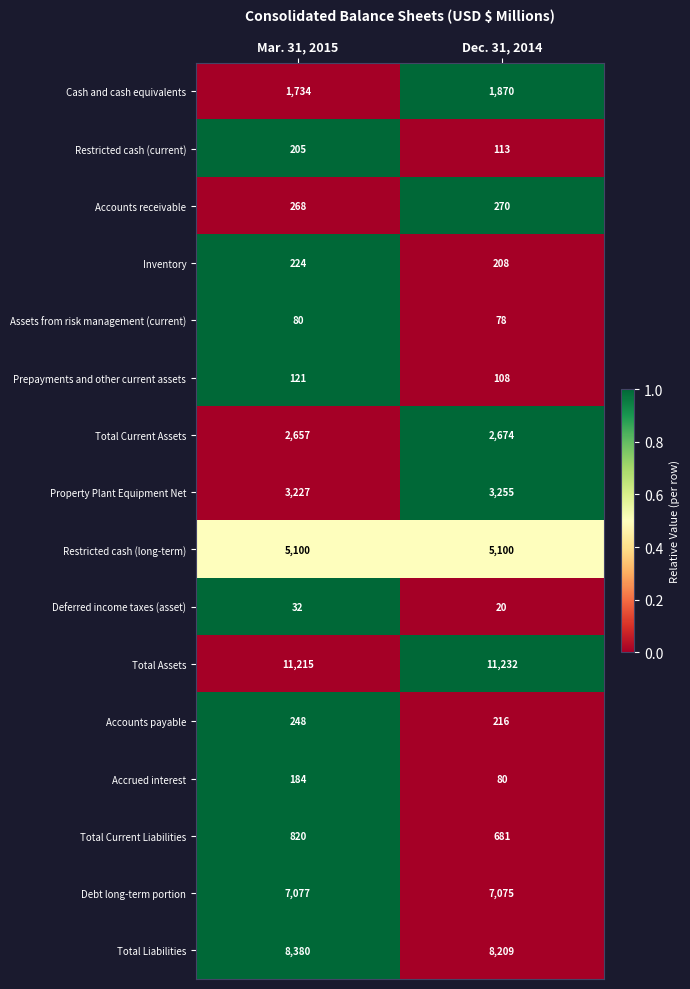

What is the sum of the Total Current Liabilities values at Dec. 31, 2014 and Mar. 31, 2015?

1501